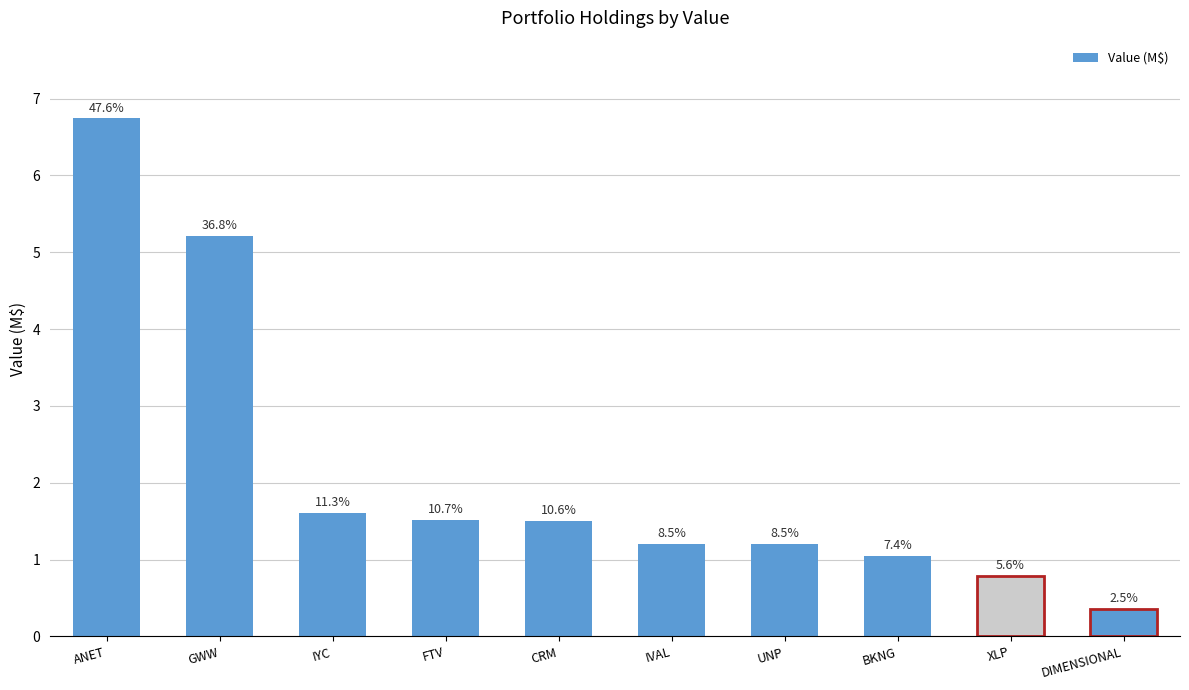

Does the chart contain any negative values?

No